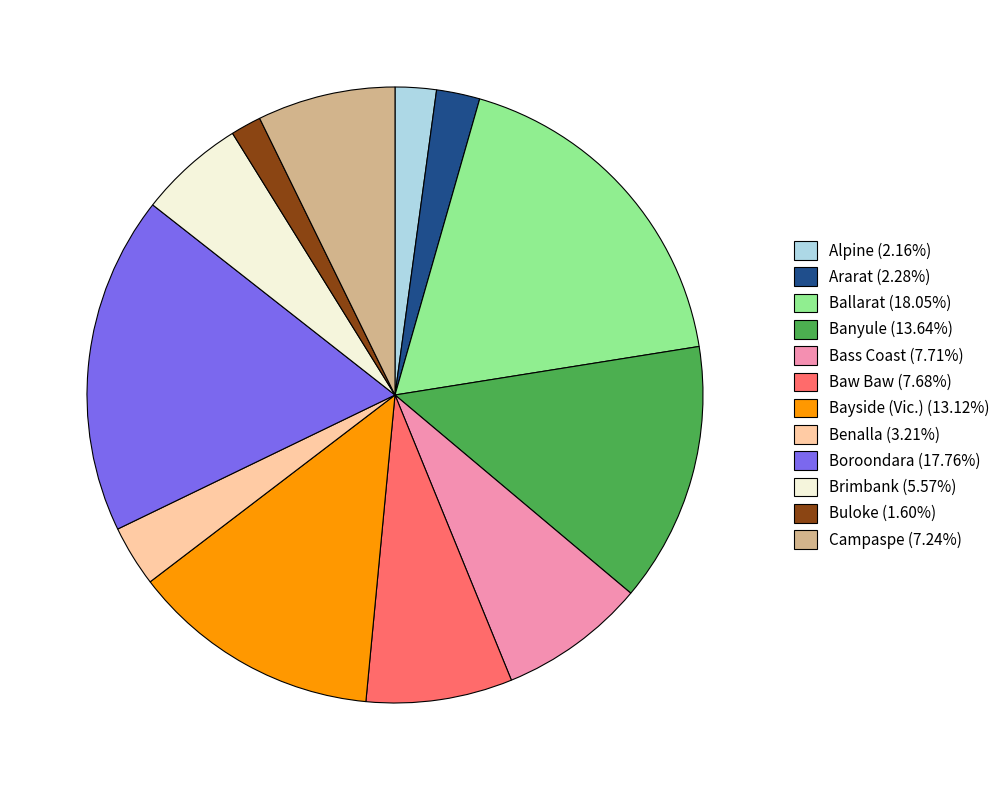

What is the ratio of the value at Ballarat (18.05%) to the value at Campaspe (7.24%)?

2.5